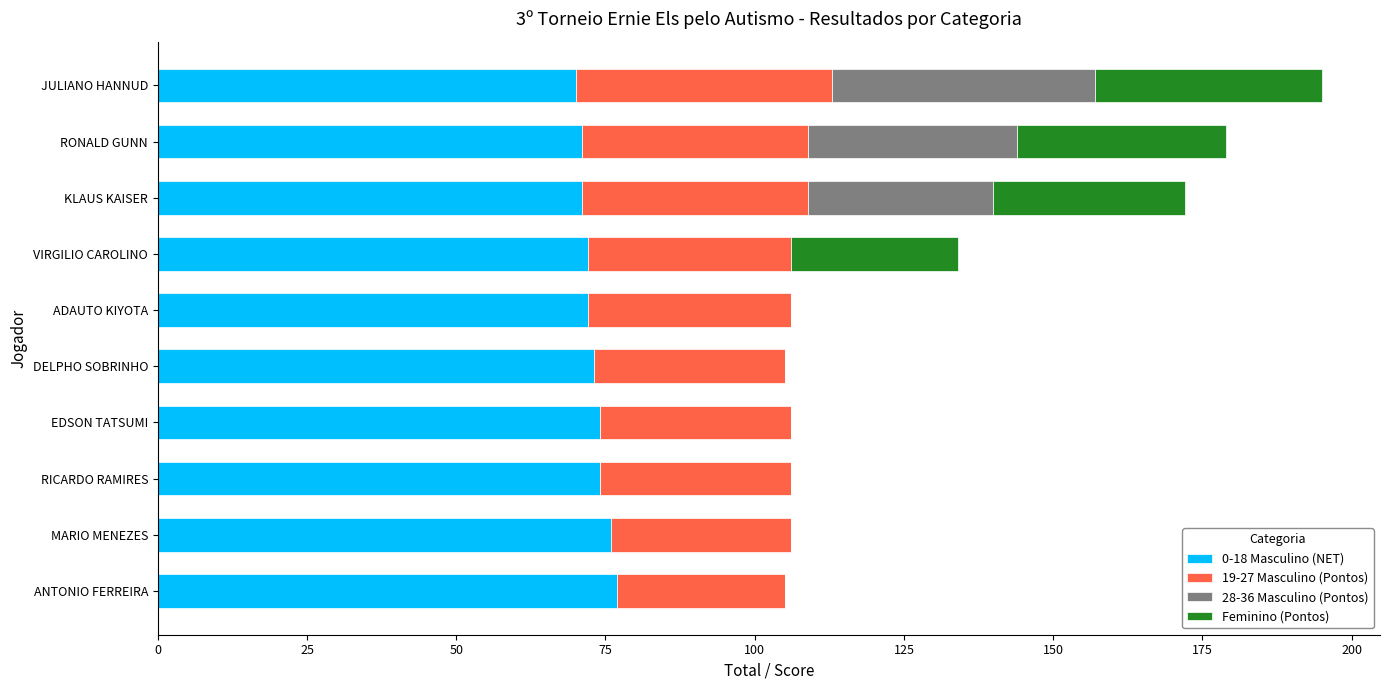

The value of 0-18 Masculino (NET) at RONALD GUNN is 37. True or false?

False